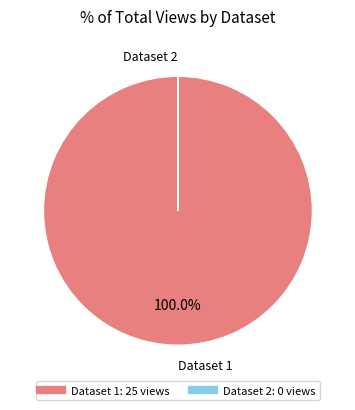

Does any single category account for the majority?

Yes